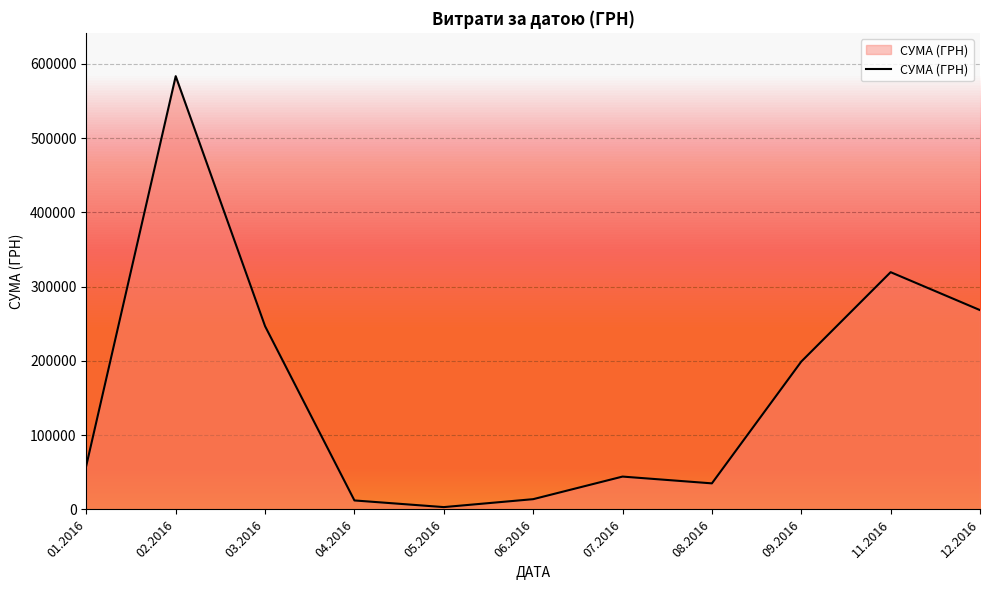

What is the difference between the values at 02.2016 and 12.2016?

315087.6